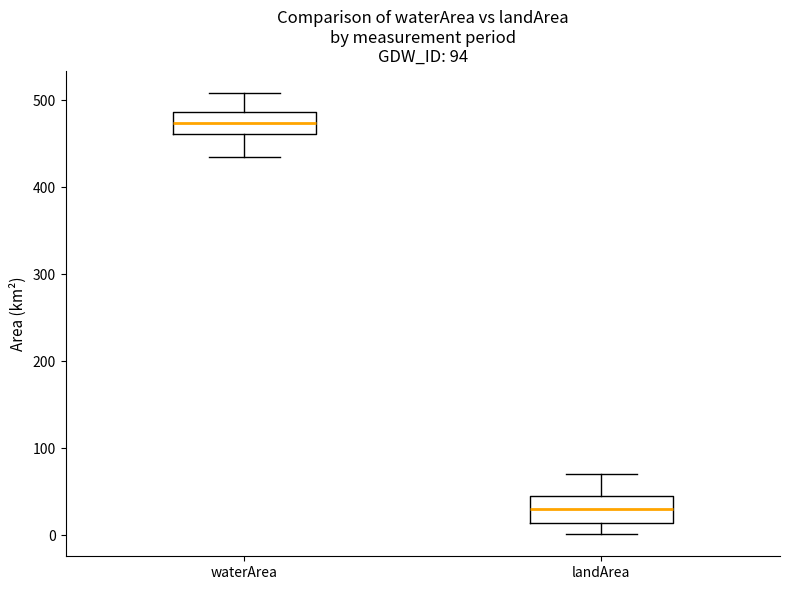

Which box's median line is the lowest?

landArea